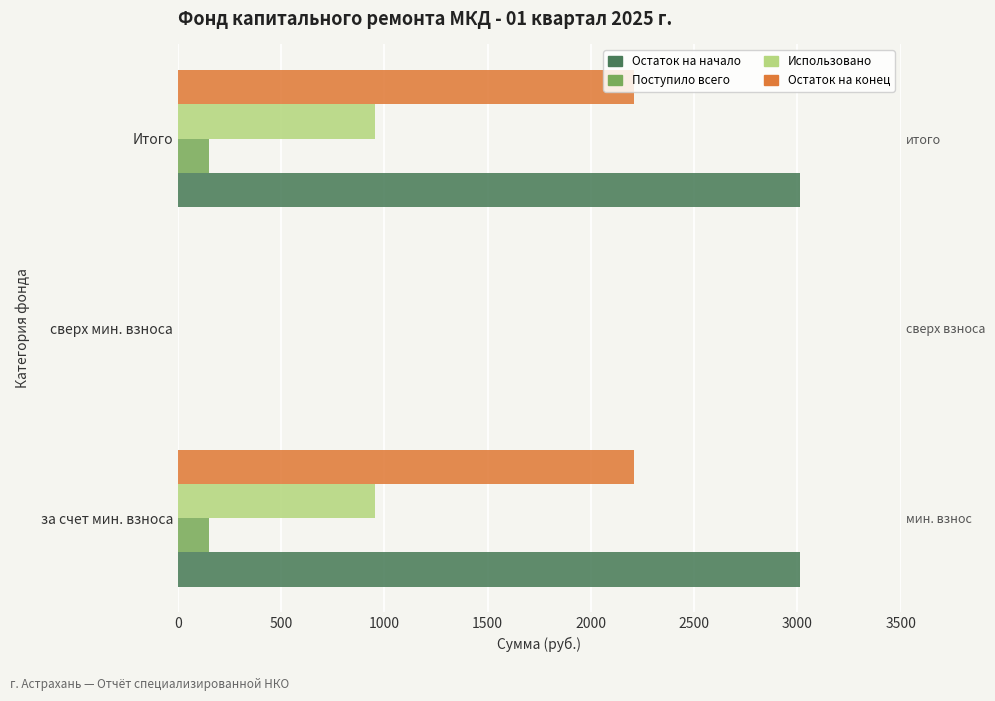

What is the sum of all Использовано values?

1906.7